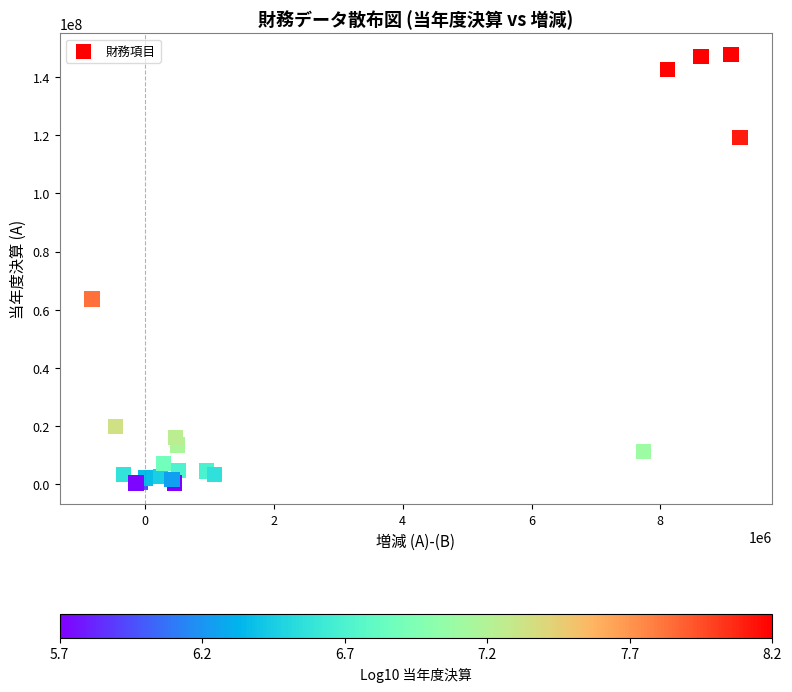

What Y value in the scatter plot is closest to 74044435?

63701391